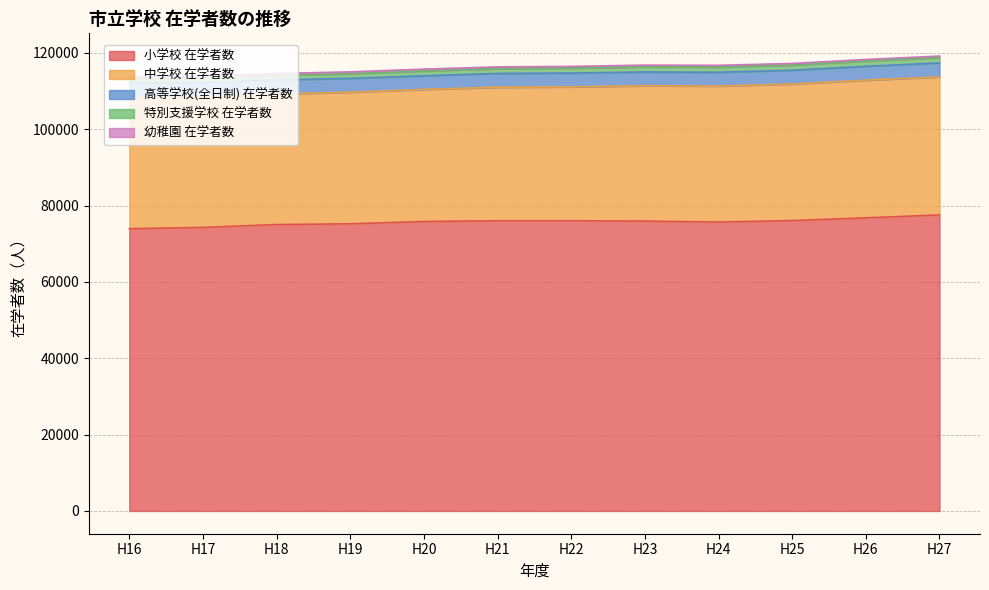

What is the difference between the maximum and minimum values in the 小学校 在学者数 series?

3613